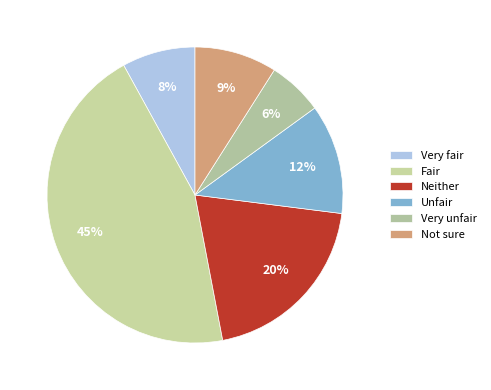

Combined, what portion of the pie is Not sure and Very unfair?

15.0%